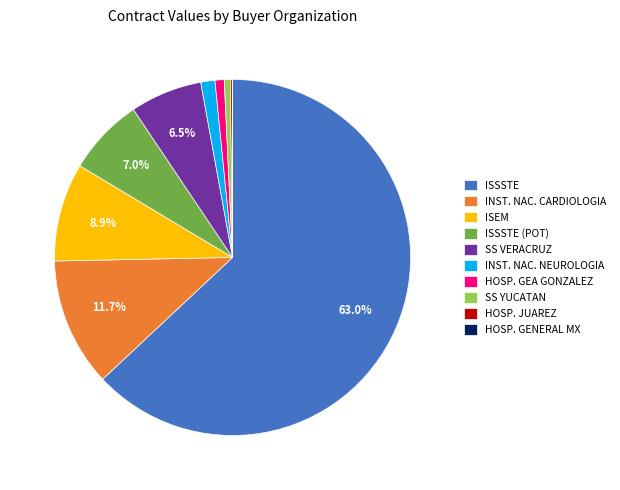

Between SS VERACRUZ and HOSP. GEA GONZALEZ, which is larger?

SS VERACRUZ